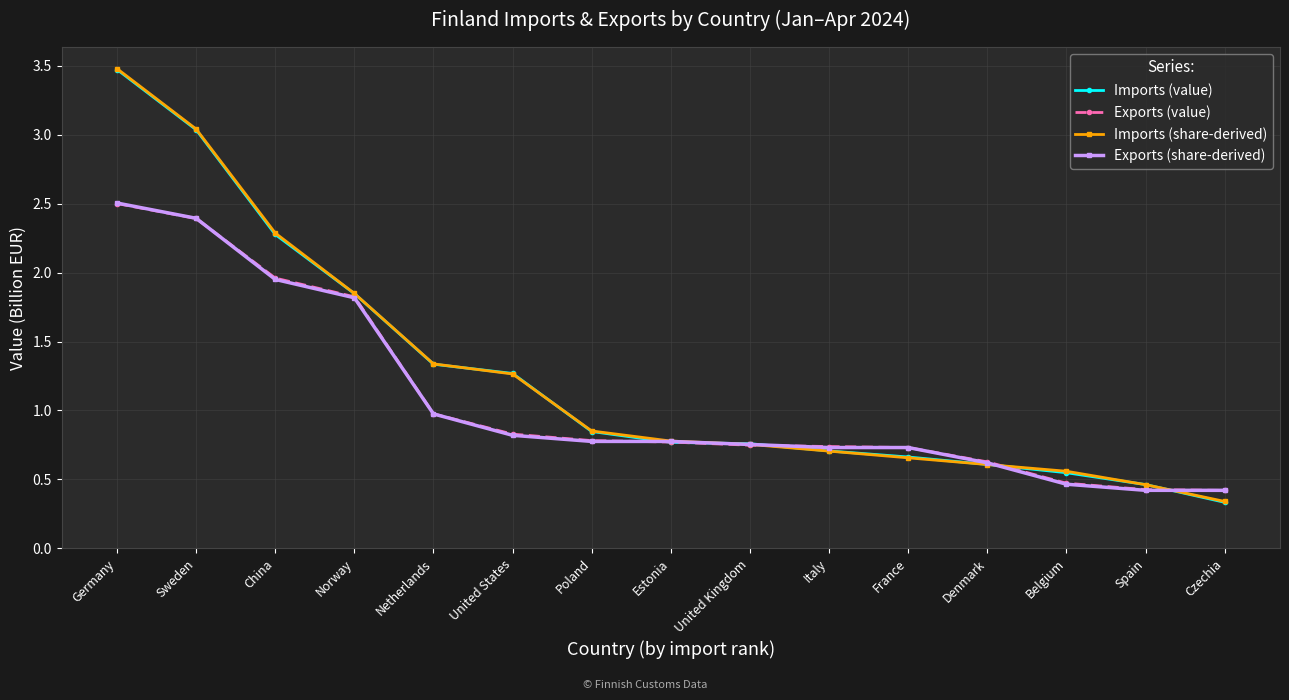

The value of Exports (value) at China is 1.2. True or false?

False